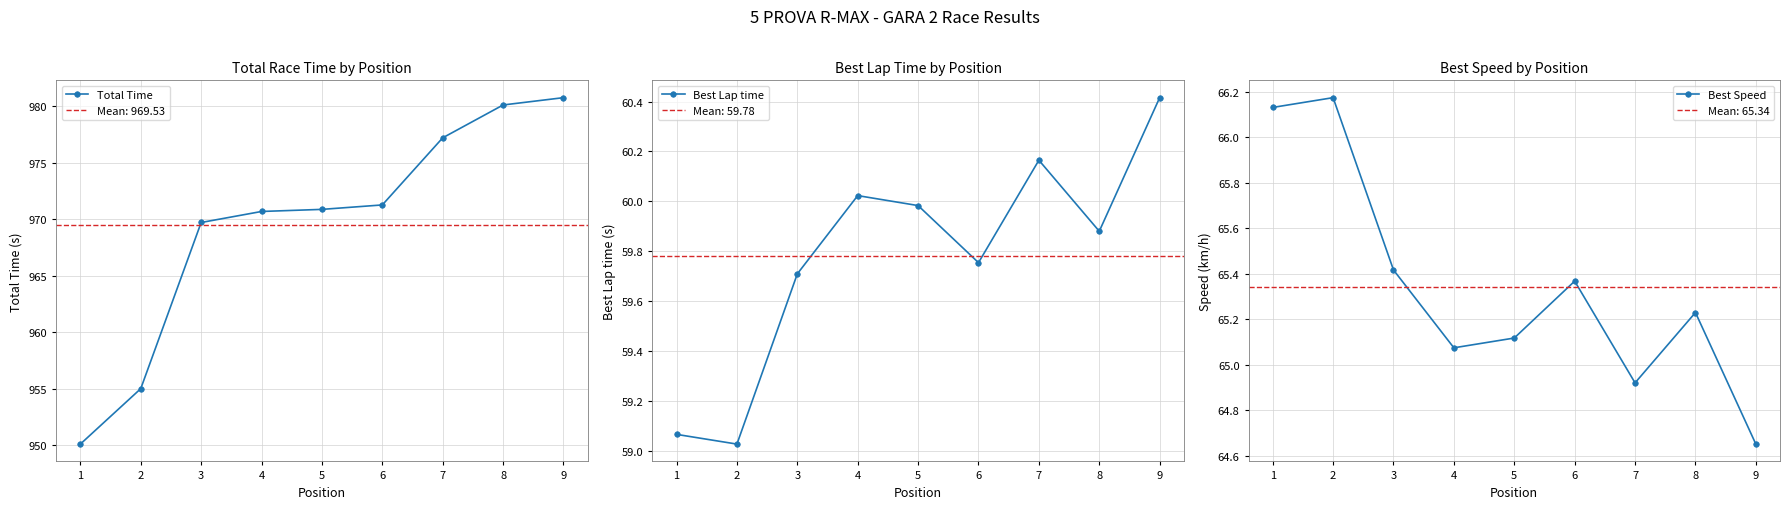

At which label does Best Lap time reach its minimum?

2